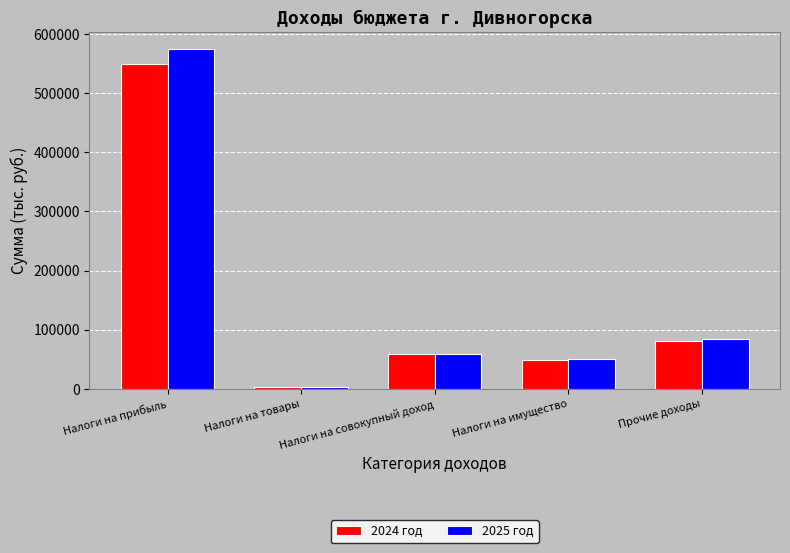

Reading right to left, what are all the values shown in this chart?

2024 год: Прочие доходы=81569.7	Налоги на имущество=48089.5	Налоги на совокупный доход=58279.6	Налоги на товары=3816.2	Налоги на прибыль=549931.2
2025 год: Прочие доходы=84358.9	Налоги на имущество=49999.5	Налоги на совокупный доход=59595.1	Налоги на товары=4039.8	Налоги на прибыль=574009.9